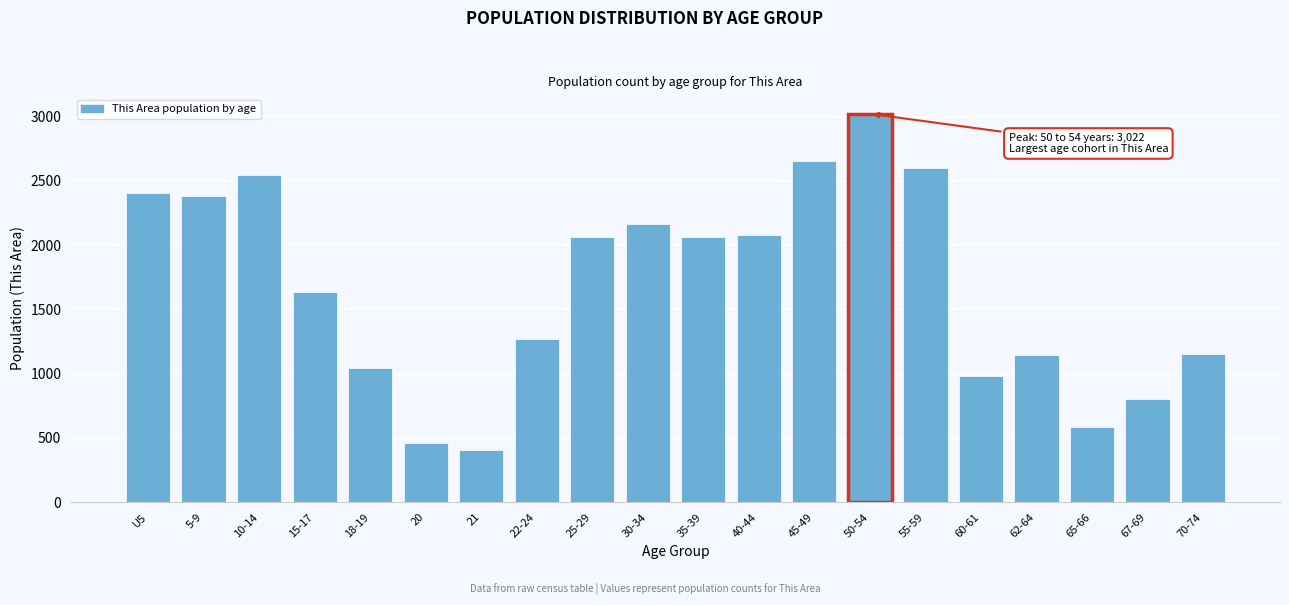

What is the difference between the maximum and minimum values?

2614